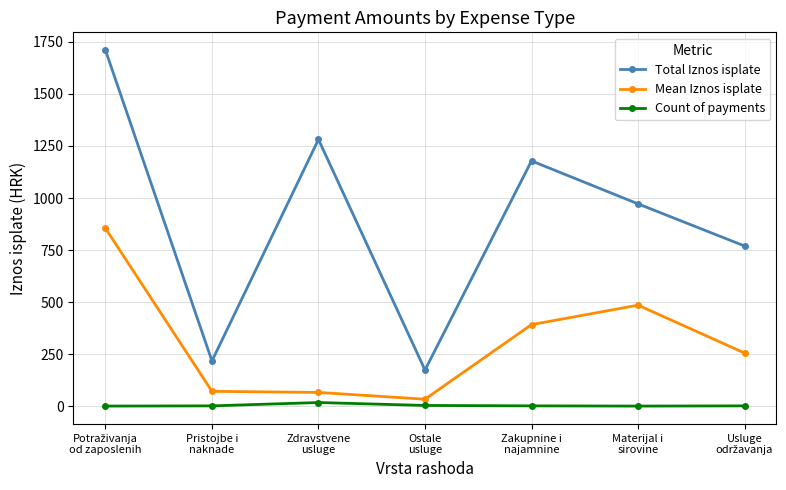

True or false: Count of payments and Total Iznos isplate intersect in this chart.

False